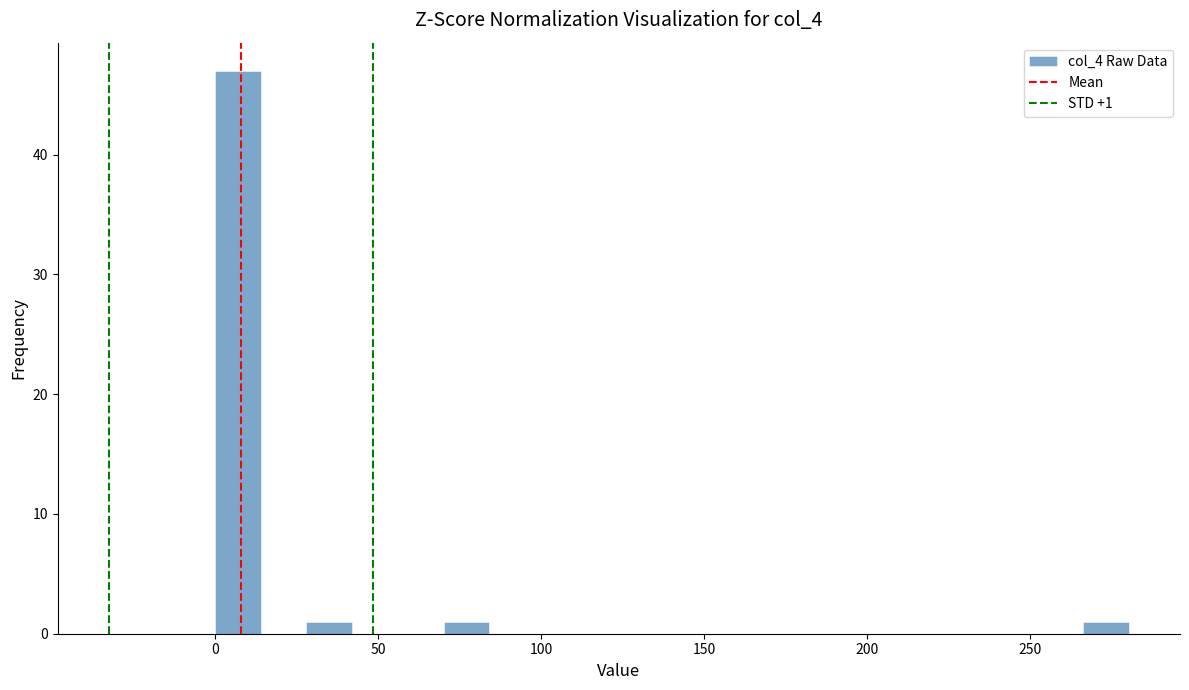

Read against the x-axis, roughly where is the centre of the tallest bar?

5